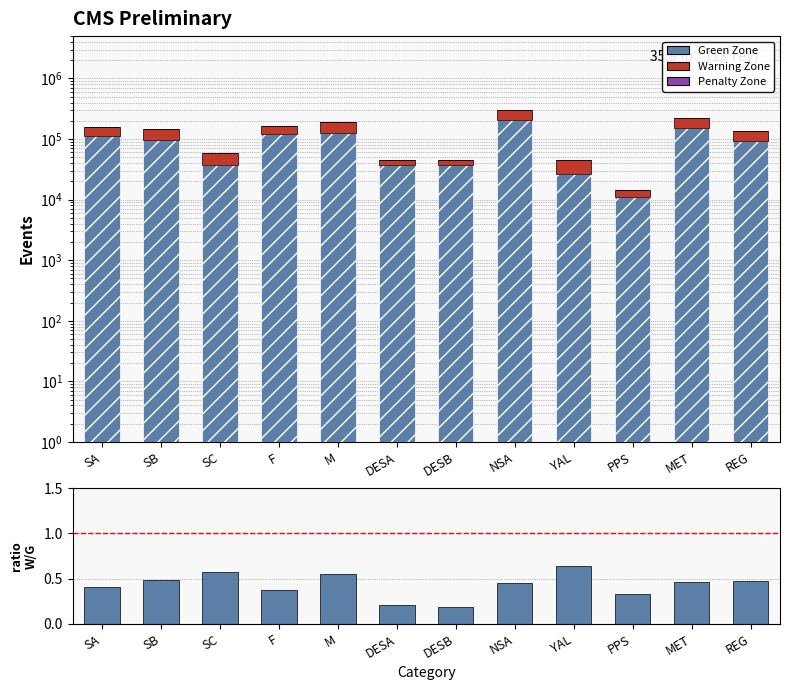

What is the sum of the Penalty Zone values at SC and SA?

343.0